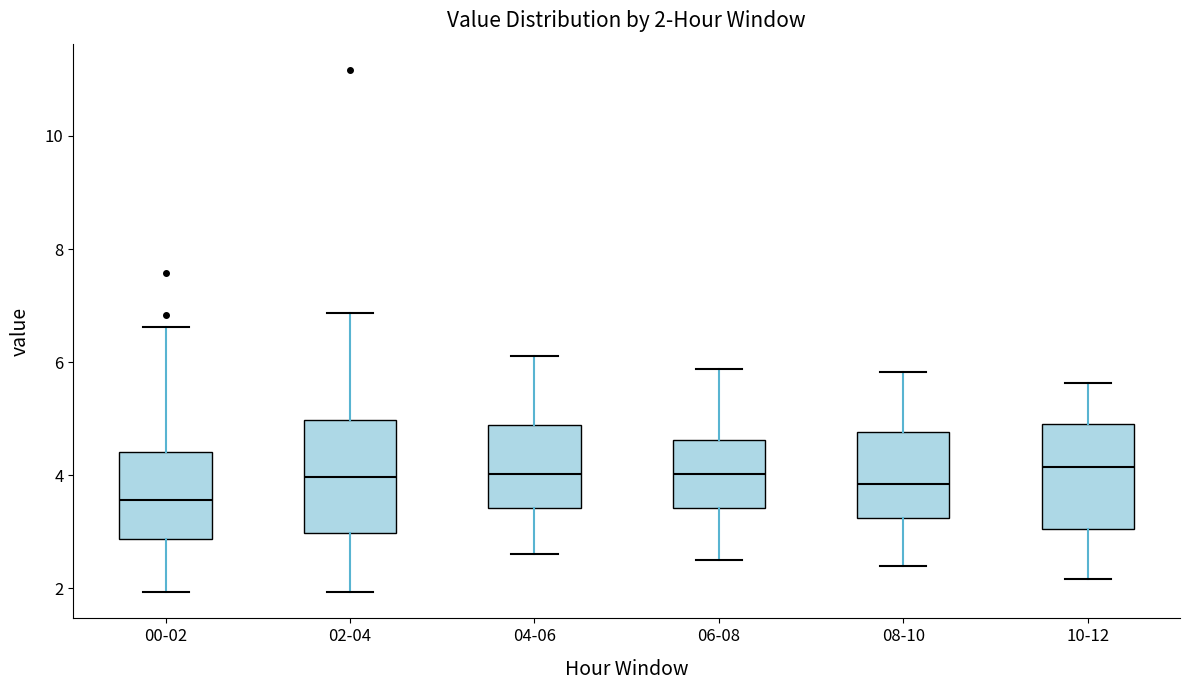

Which box has the lowest median line?

00-02